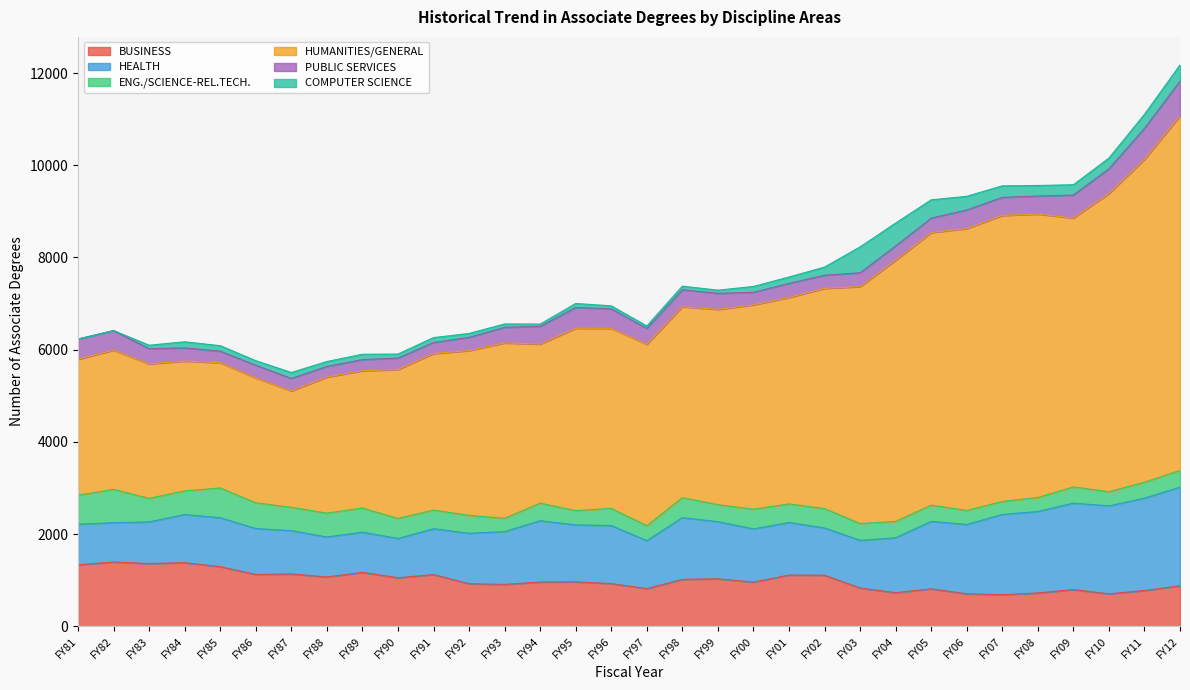

What is the greatest value displayed?

7689